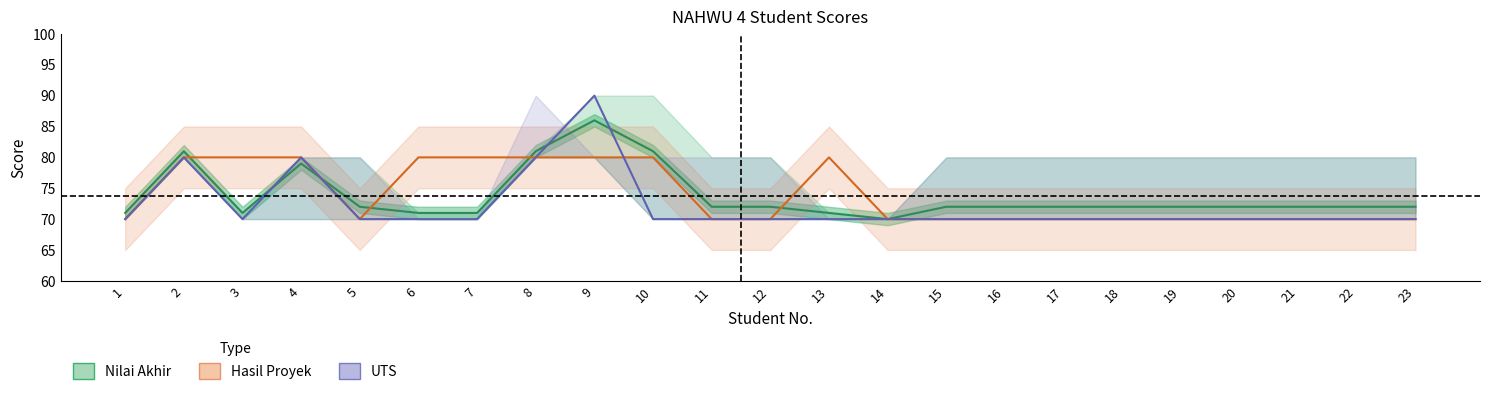

At which category does UTS reach its first local peak?

2